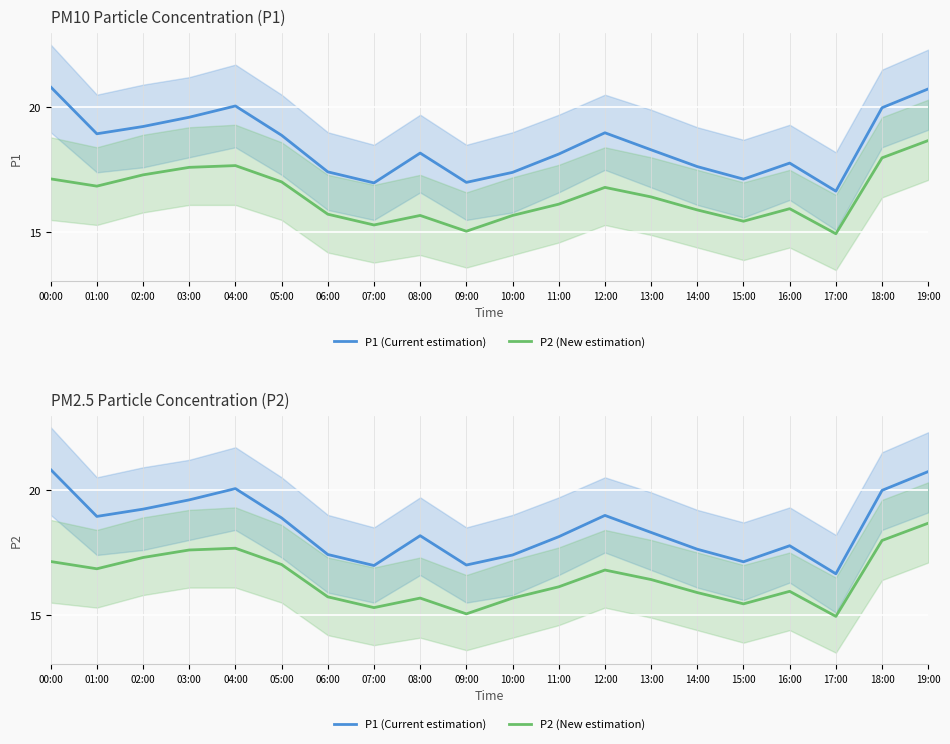

What is the label of the 6th point from the right?

14:00